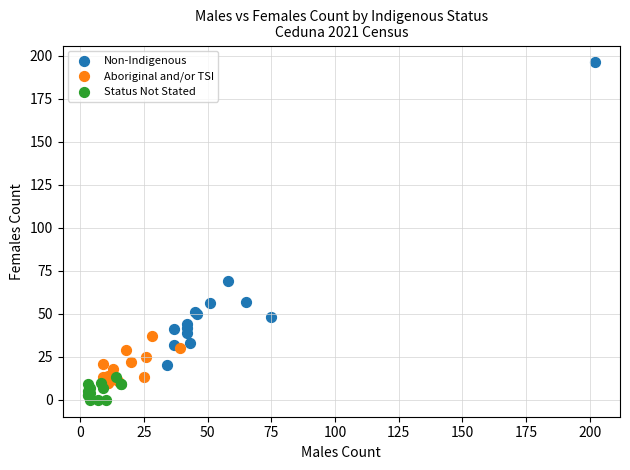

What are all the series names shown in the legend?

Non-Indigenous, Aboriginal and/or TSI, Status Not Stated